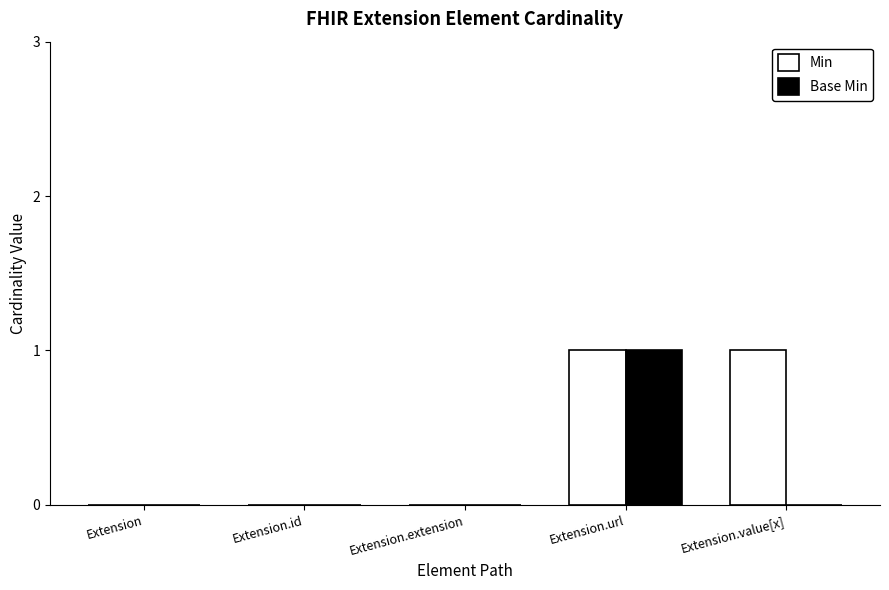

Reading right to left, what are all the values shown in this chart?

Min: Extension.value[x]=1	Extension.url=1	Extension.extension=0	Extension.id=0	Extension=0
Base Min: Extension.value[x]=0	Extension.url=1	Extension.extension=0	Extension.id=0	Extension=0